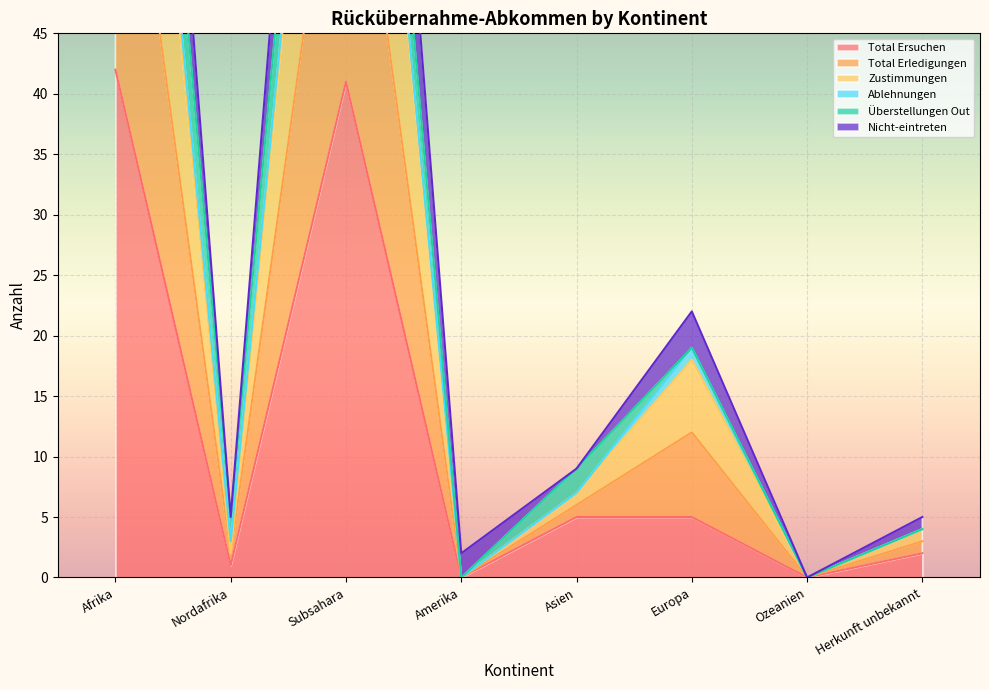

What is the maximum value for Total Ersuchen?

42